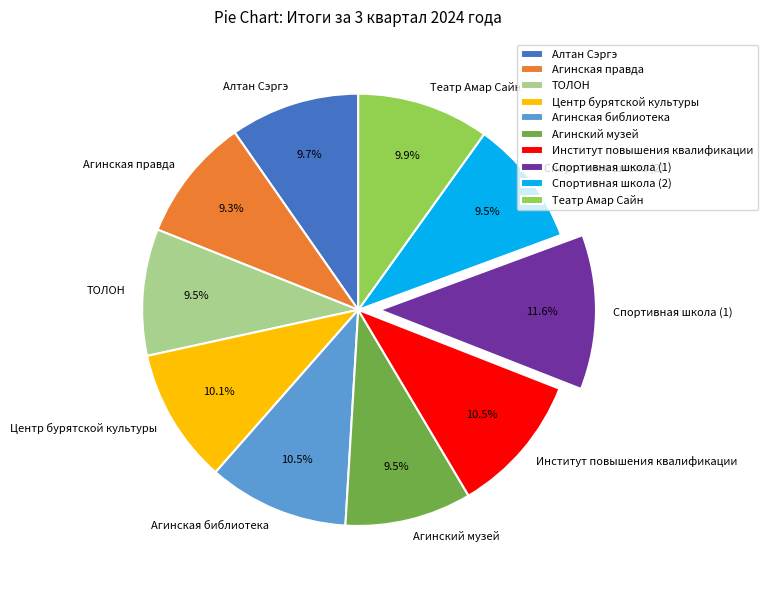

Does any single category account for the majority?

No